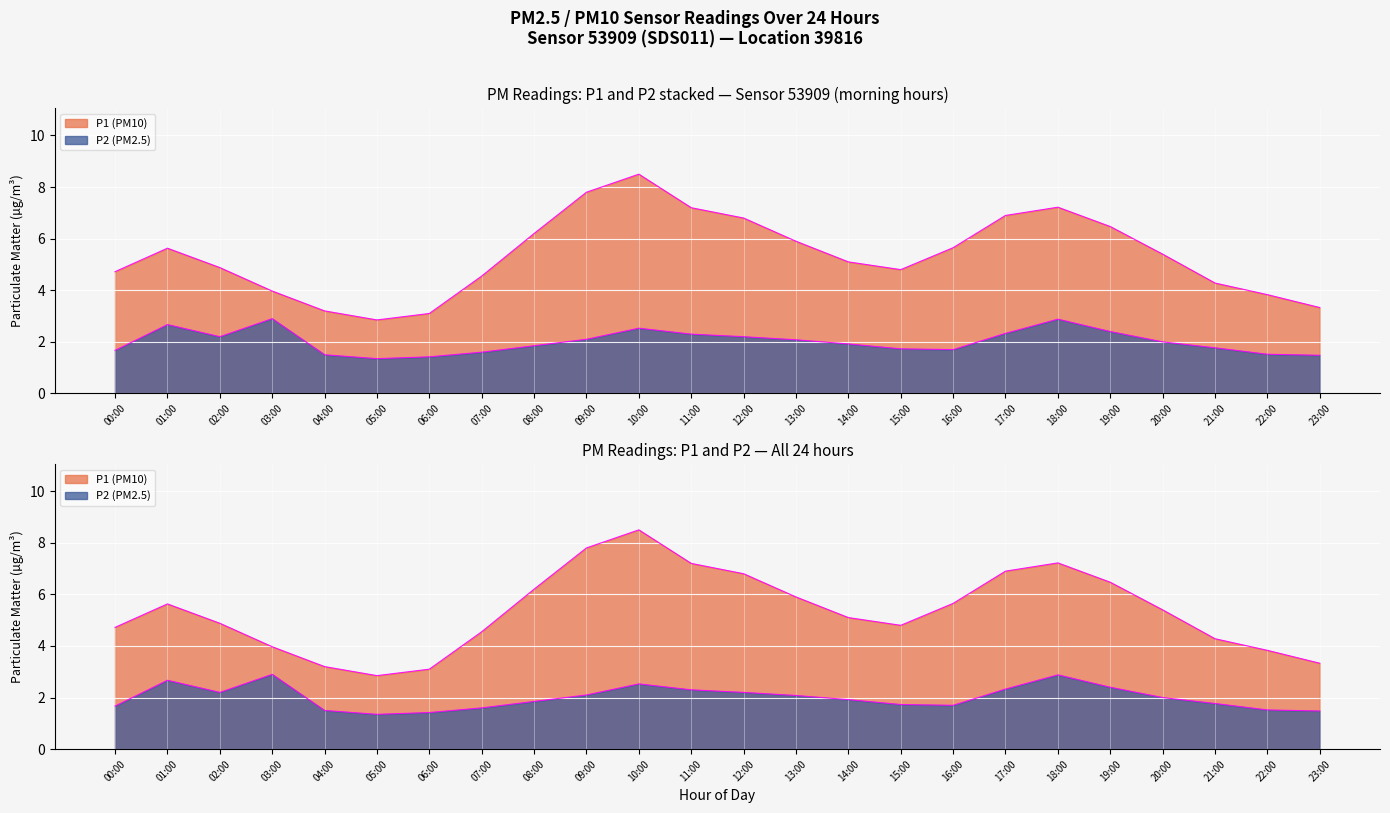

What is the difference between the maximum and minimum values in the P1 series?

5.7